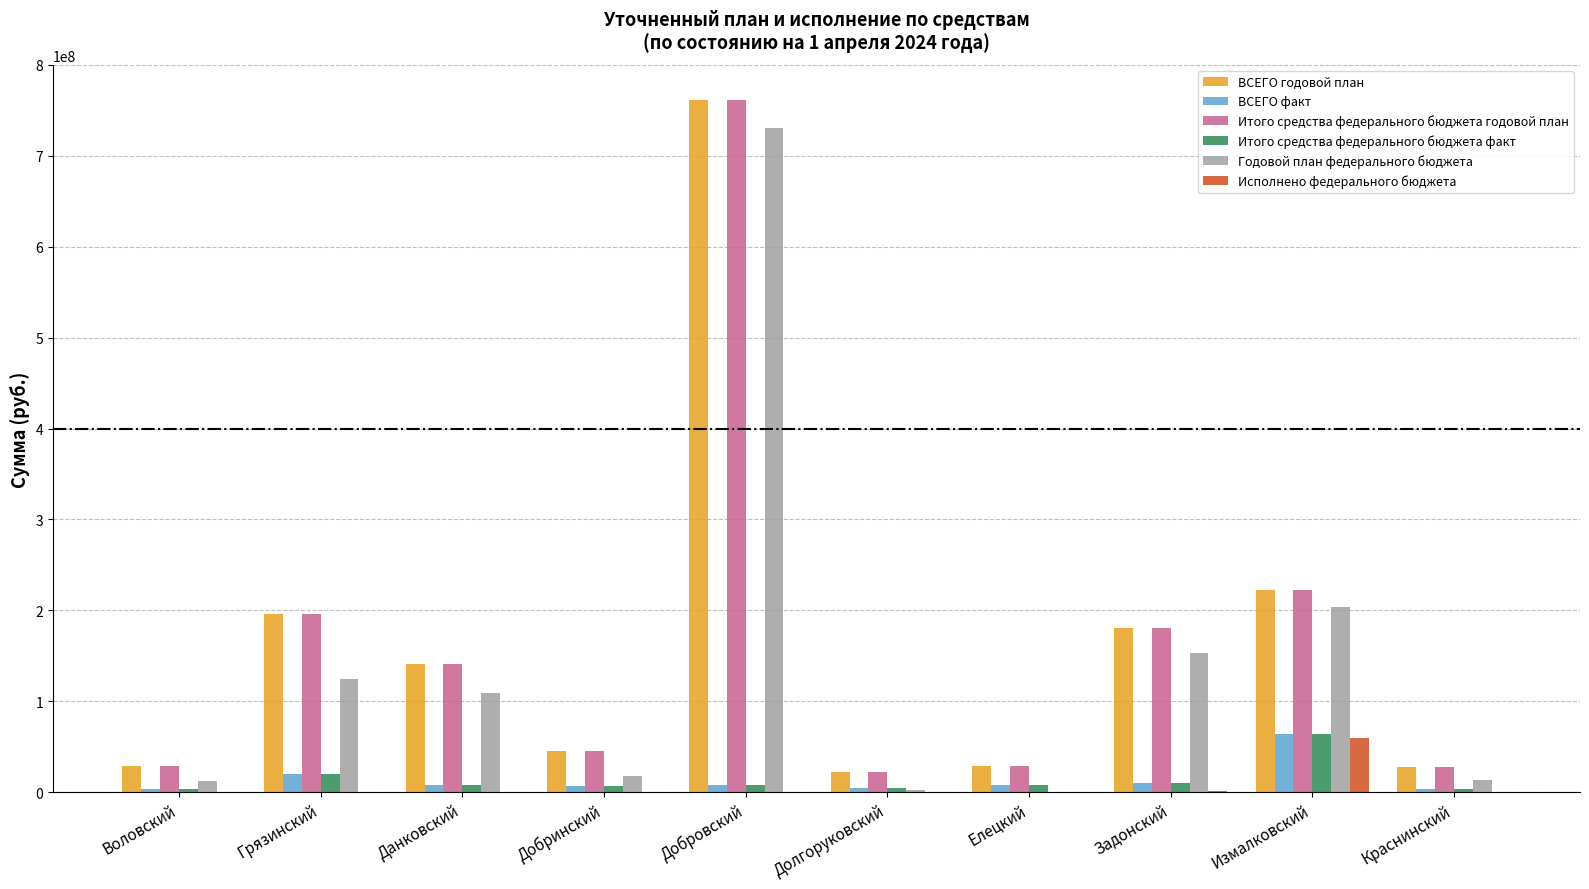

What is the maximum value for ВСЕГО факт?

63805749.7